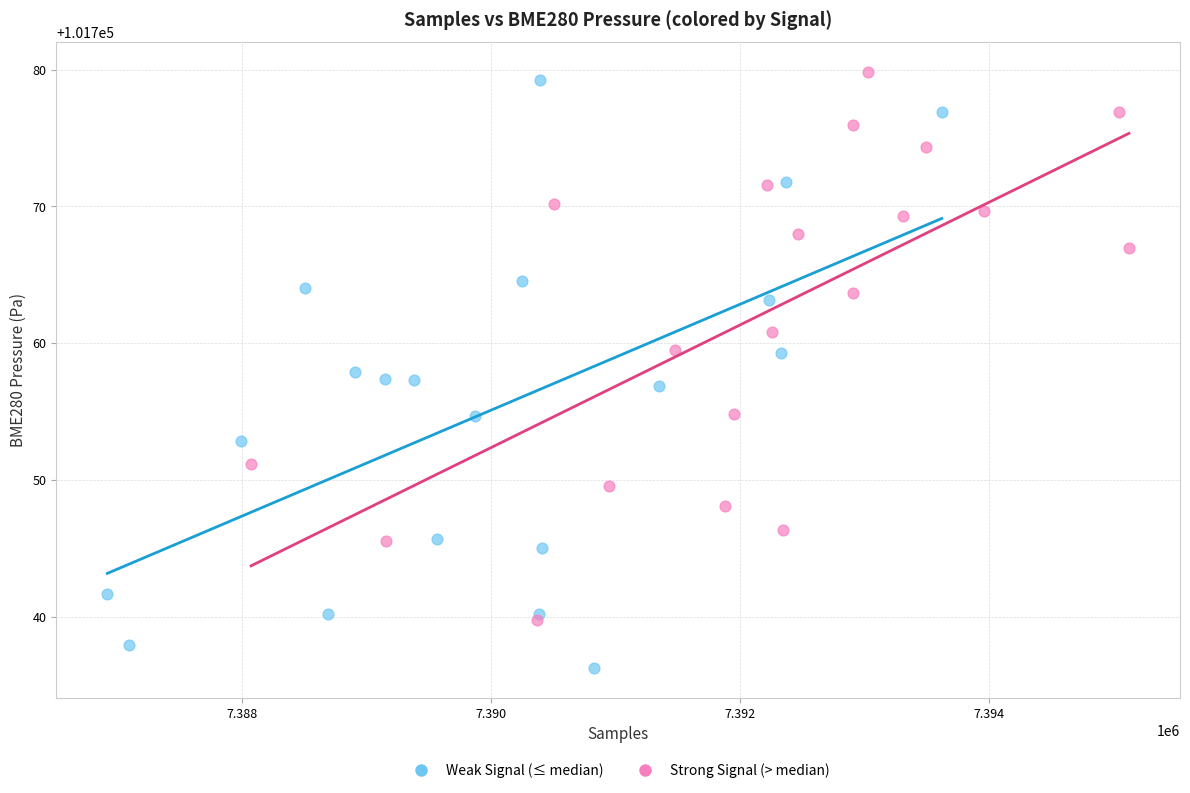

Which series has the widest spread of Y values?

Weak Signal (≤ median)